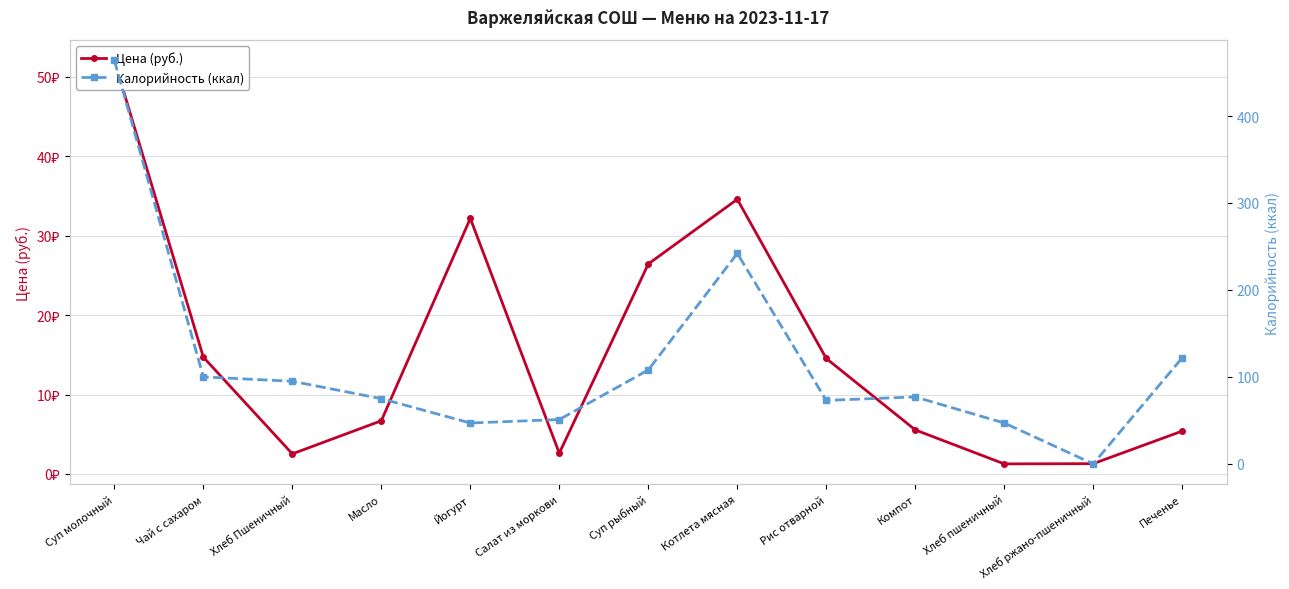

What is the label of the 12th point from the left?

Хлеб ржано-пшеничный